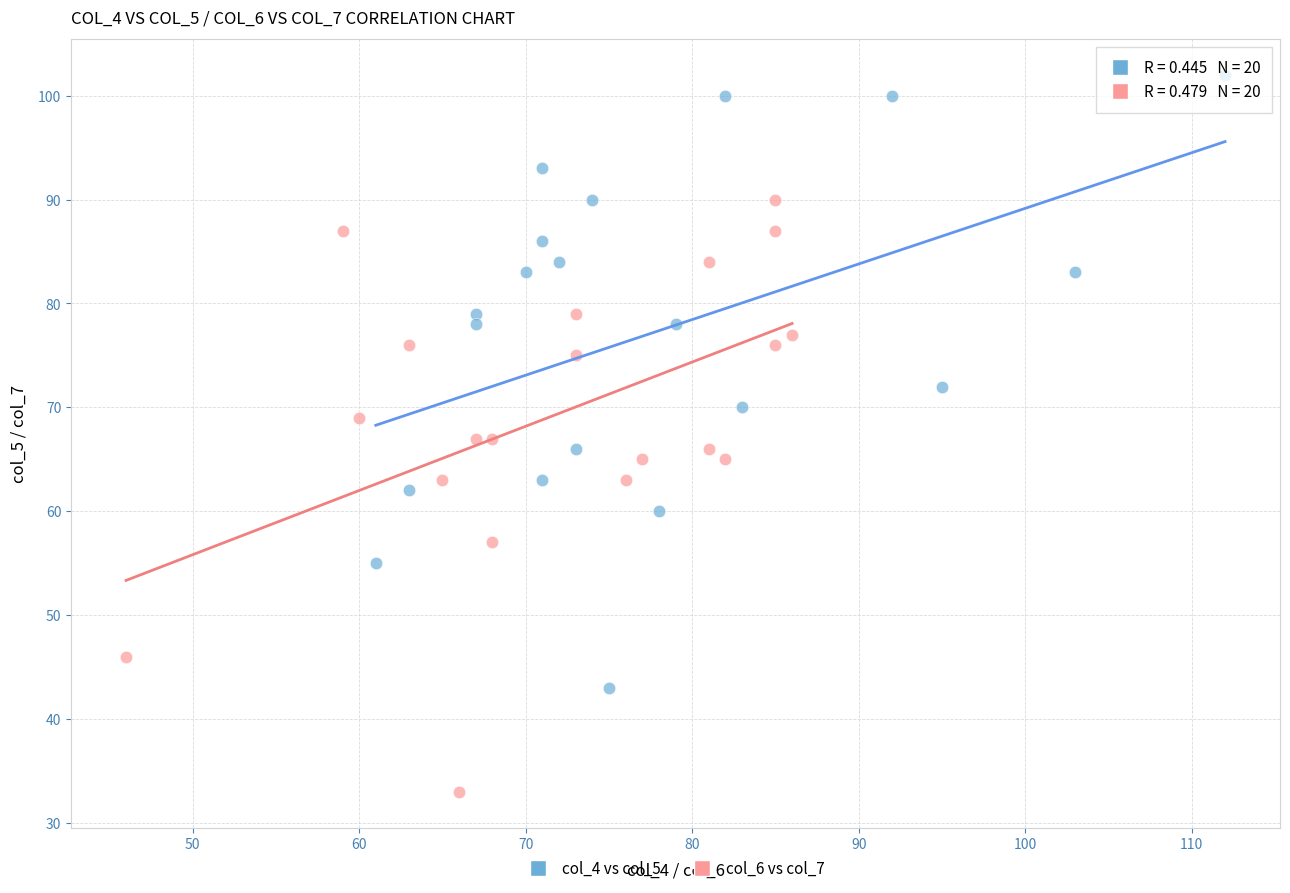

Which series has the largest Y range (max minus min)?

col_4 vs col_5